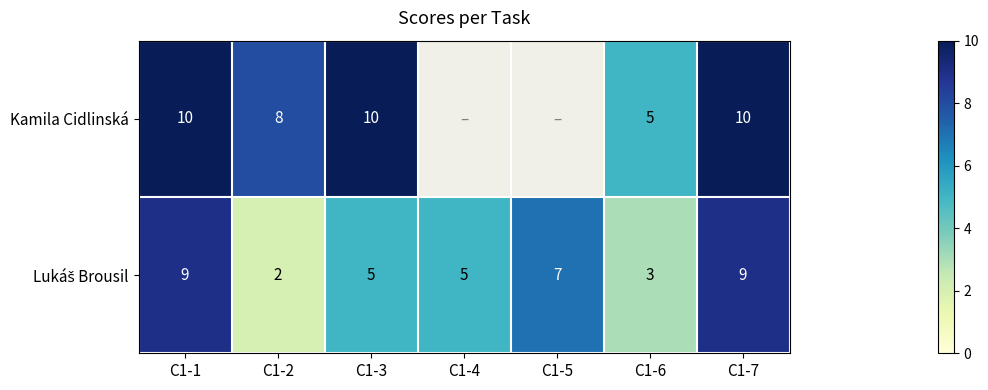

Which has a higher value, C1-5 or C1-3?

C1-3